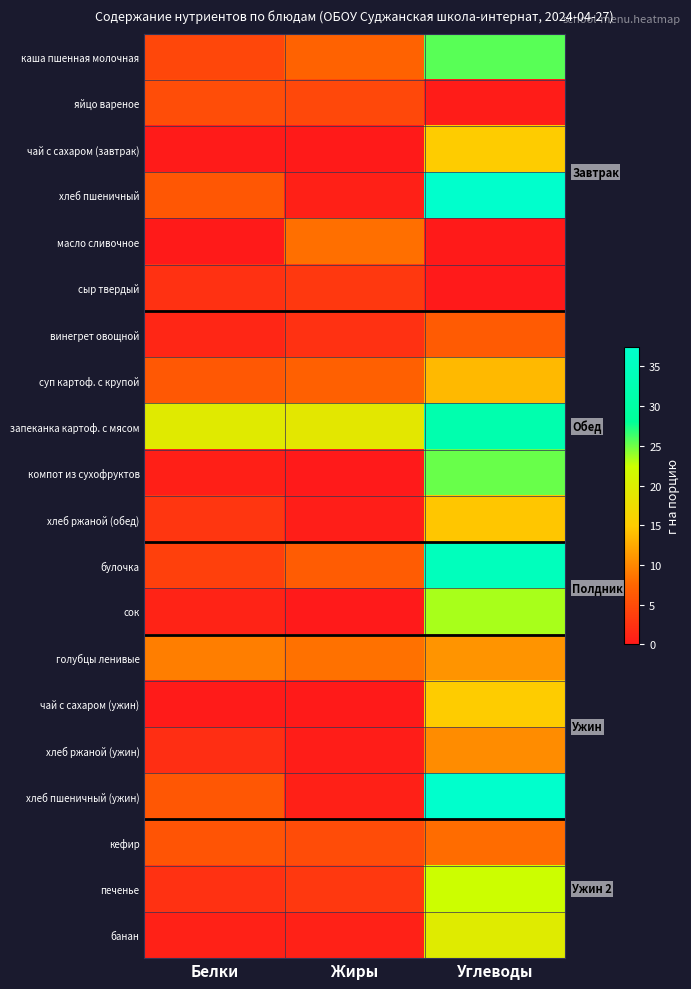

Which has a higher value, Жиры or Углеводы?

Углеводы